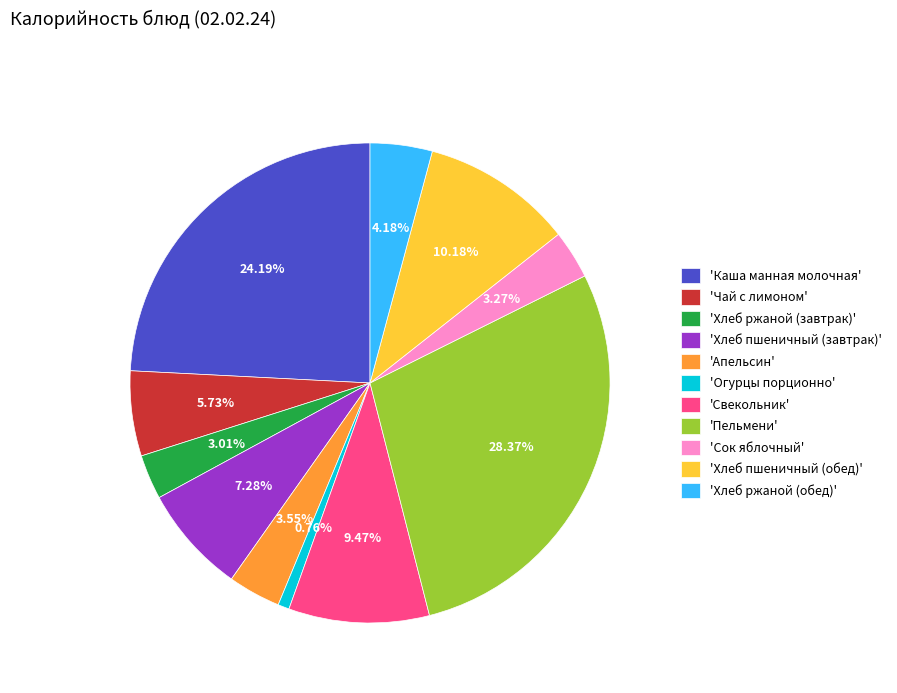

Which slice is the smallest?

'Огурцы порционно'